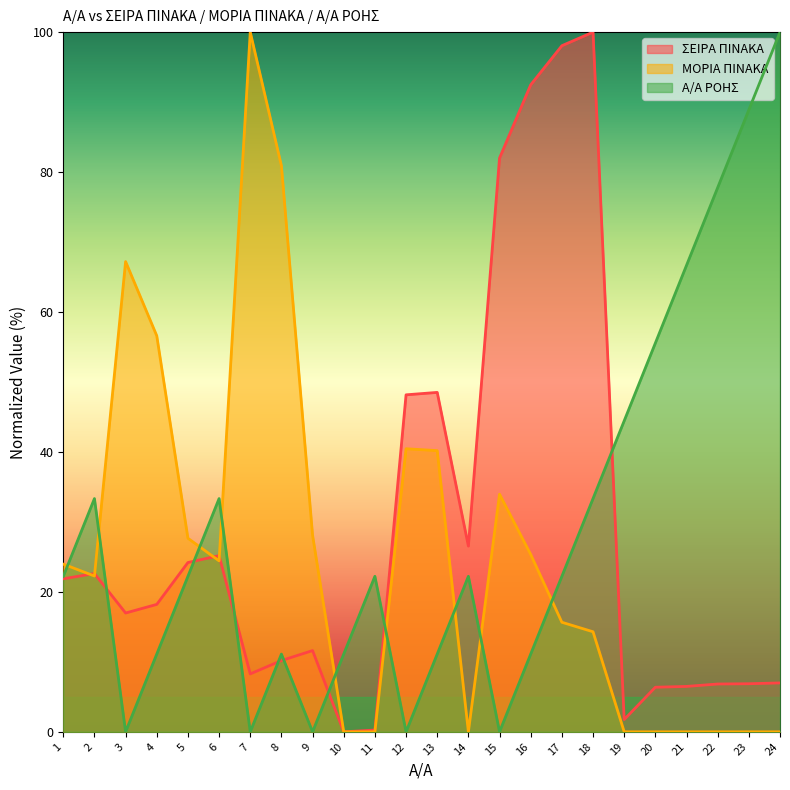

How many lines are shown in the chart?

3